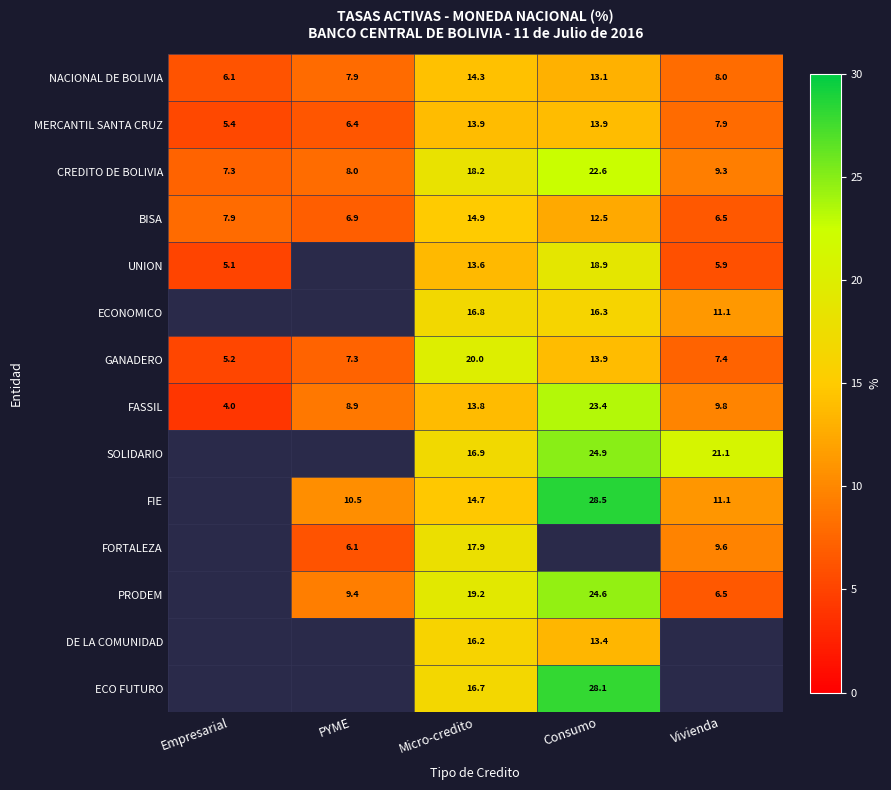

Which category has the highest value across all series?

Consumo